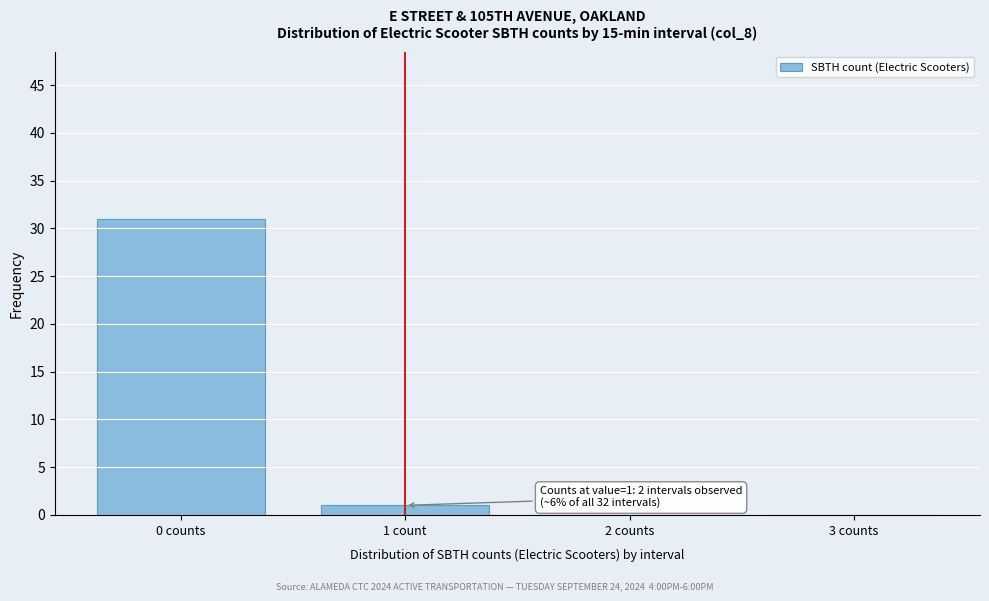

Reading left to right, list all the values displayed in this chart.

0 counts=31	1 count=1	2 counts=0	3 counts=0